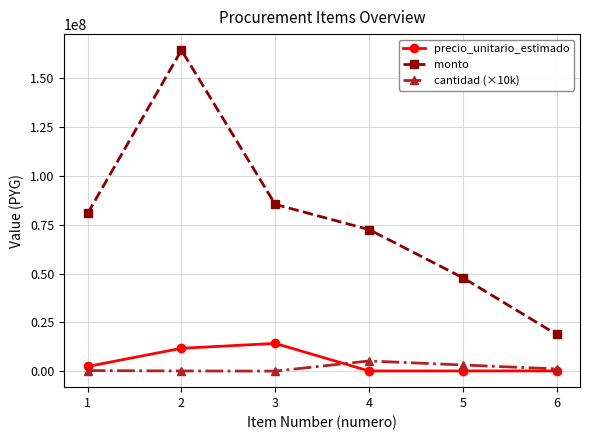

The value of monto at 1 is 80850000. True or false?

True